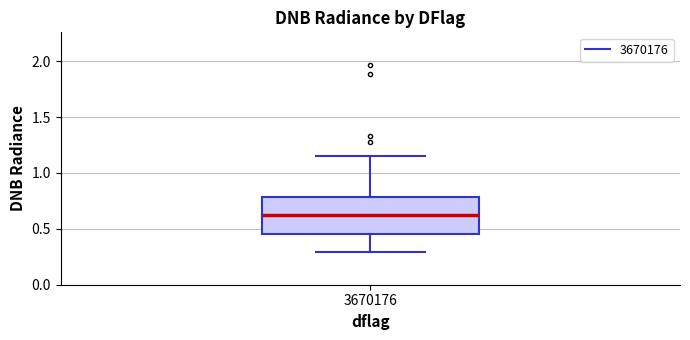

Where does the lower whisker of the box at x = 3670176 end on the y-axis? The values are not printed on the chart, so give them approximately, as read against the axis.

0.30